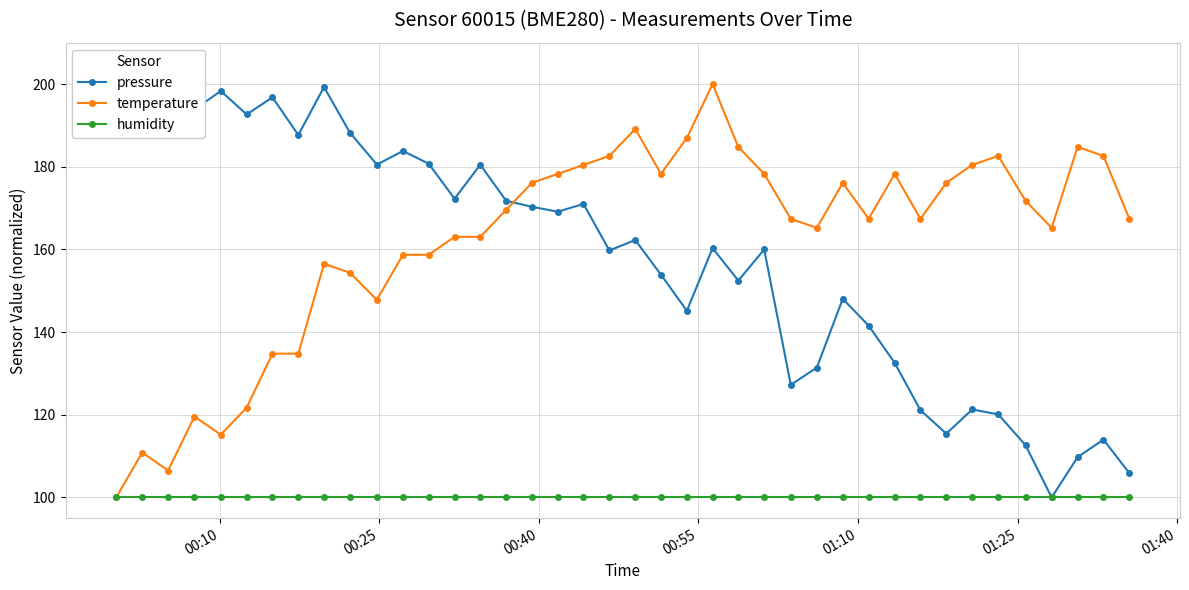

True or false: pressure and humidity cross at least once.

False